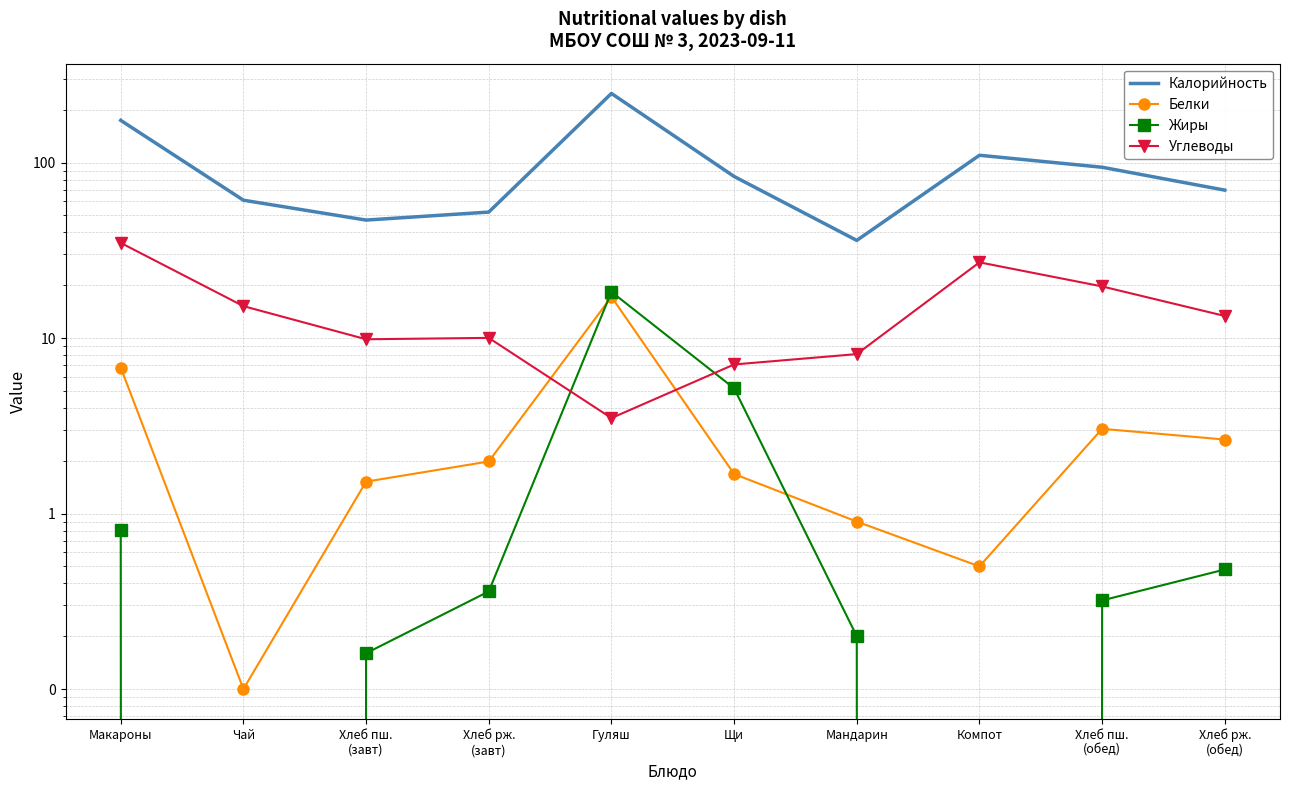

What is the sum of all Калорийность values?

974.5